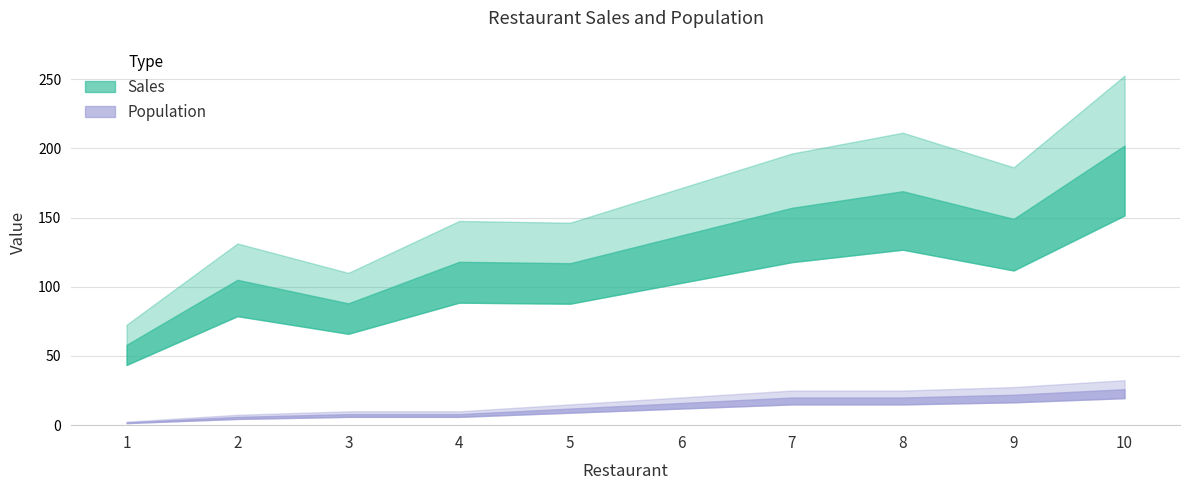

Reading left to right, list all the values displayed in this chart.

Sales: 1=58	2=105	3=88	4=118	5=117	6=137	7=157	8=169	9=149	10=202
Population: 1=2	2=6	3=8	4=8	5=12	6=16	7=20	8=20	9=22	10=26